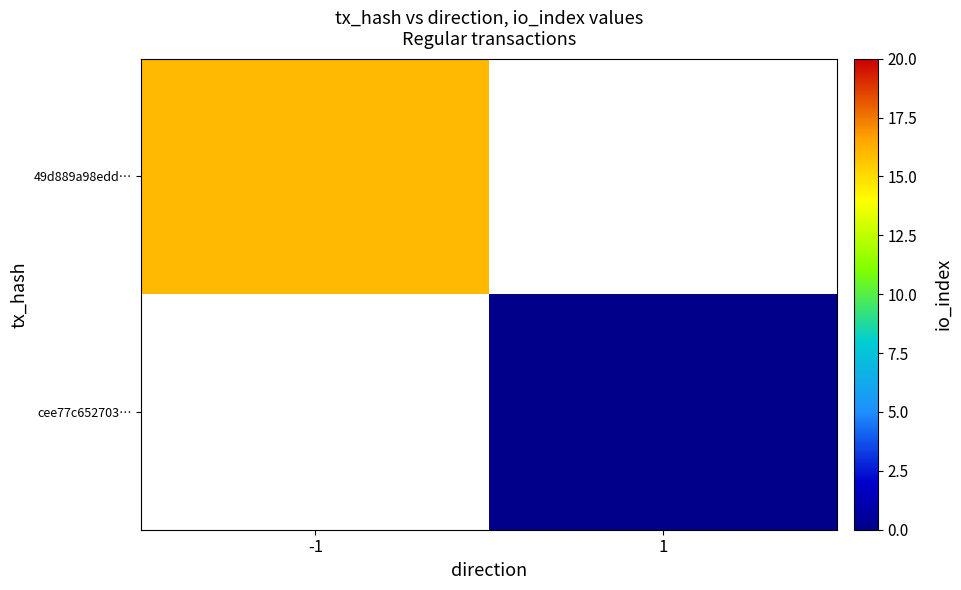

Which category has the lowest value across all series?

1